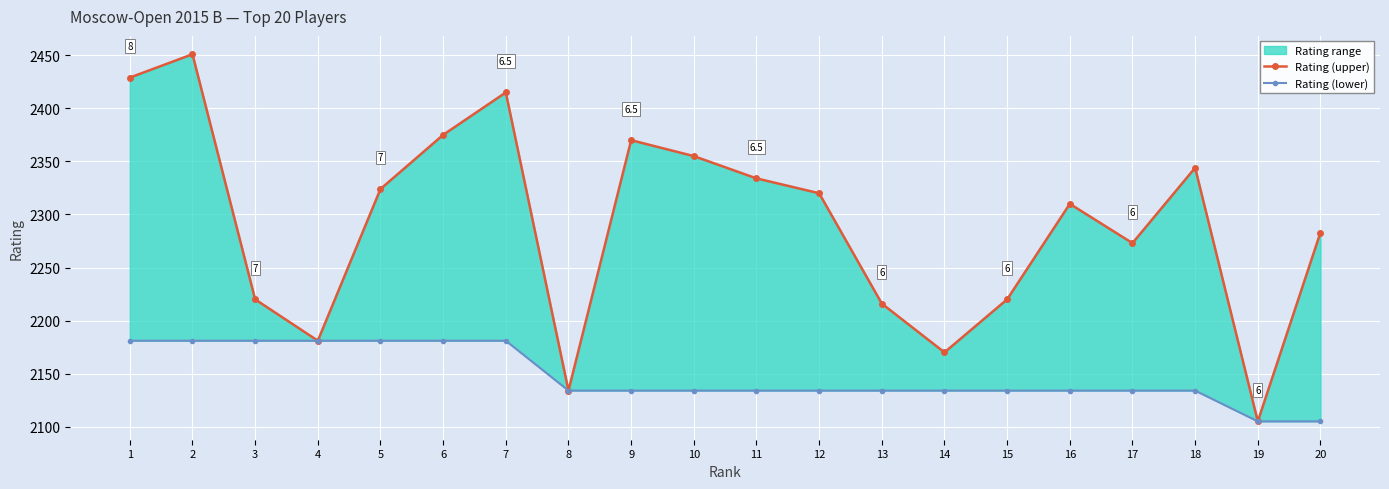

How many interior local peaks does the Rating (upper) series have?

5